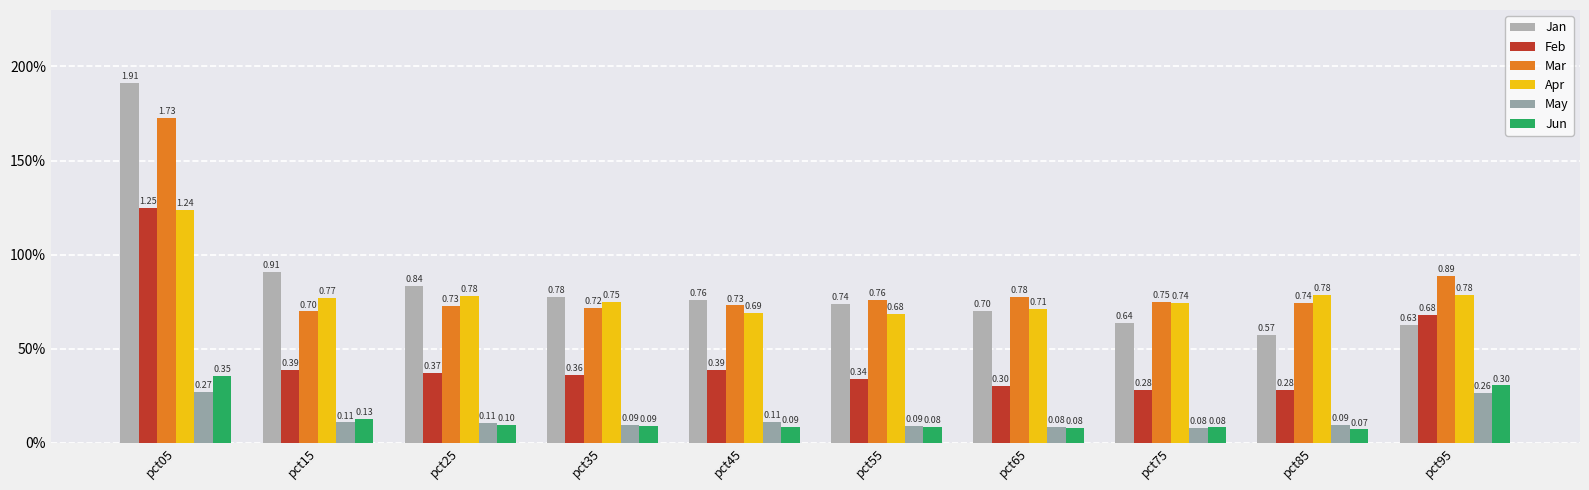

Are the bars horizontal?

No